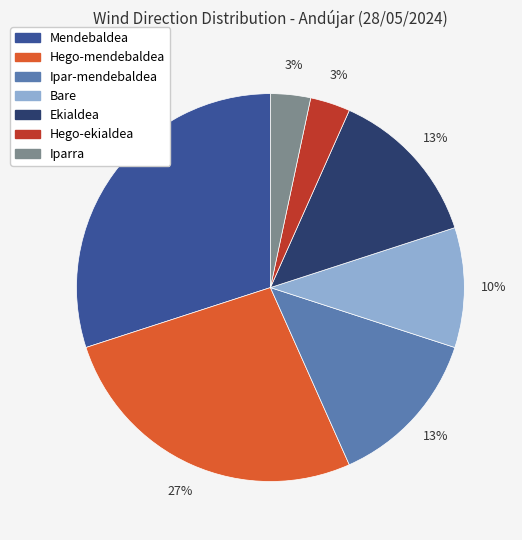

To the nearest percent, what is the average slice percentage?

14%